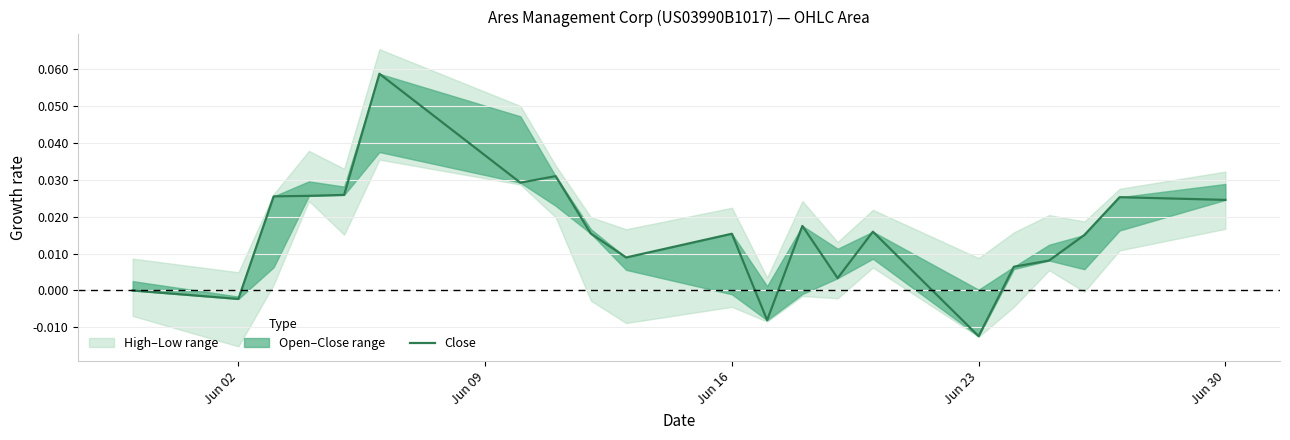

Where is the data nearest to the value 0?

Jun 02